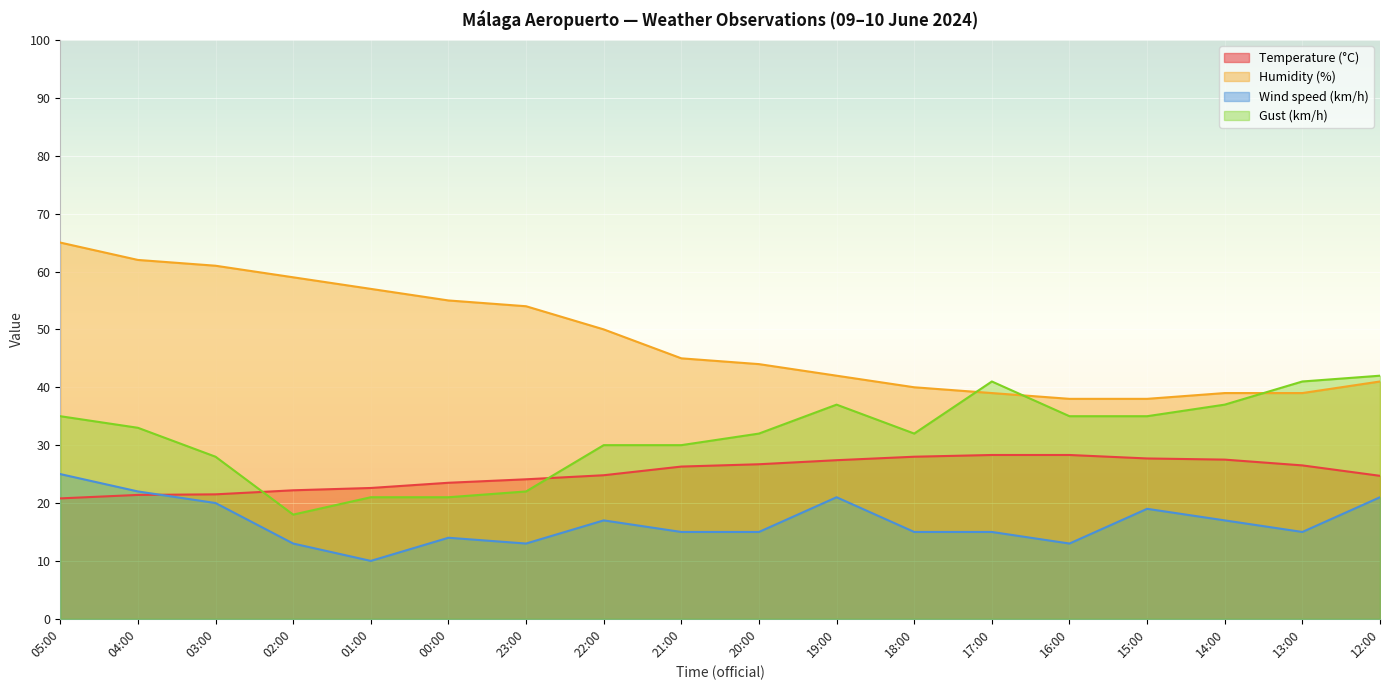

Which series changed the most between 17:00 and 14:00?

Gust (km/h)